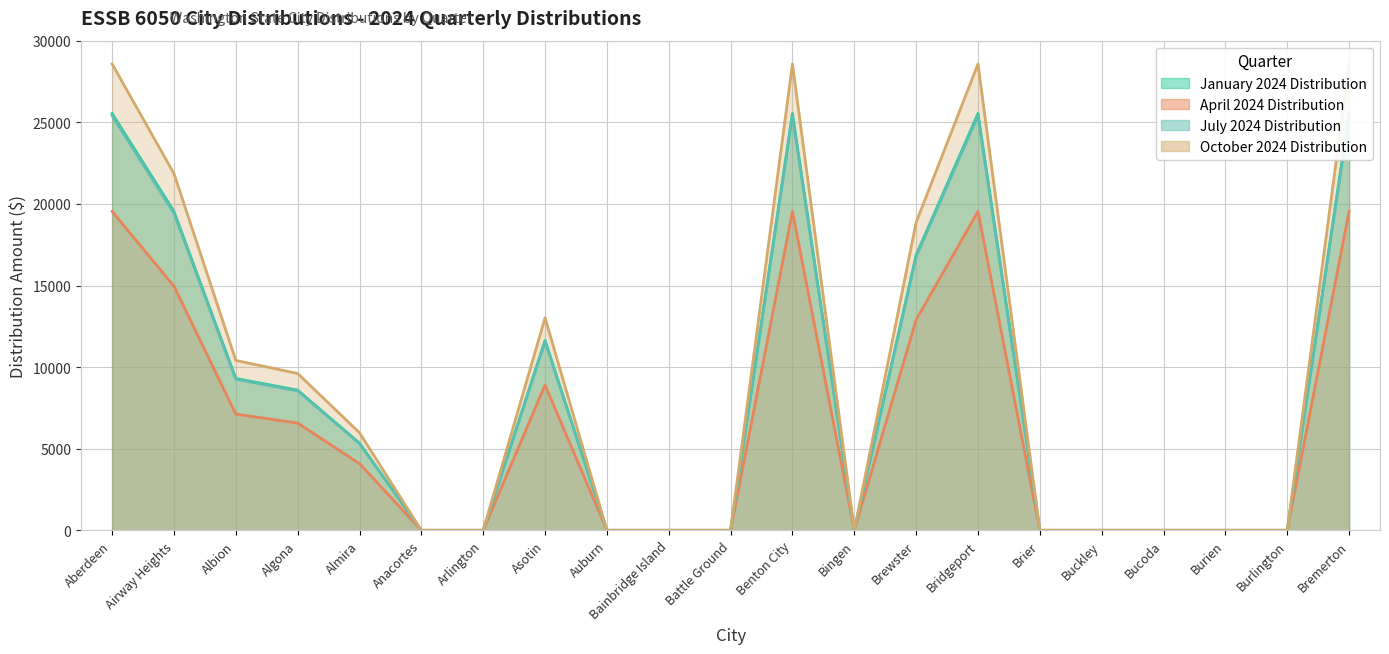

What is the label of the 2nd point from the right?

Burlington